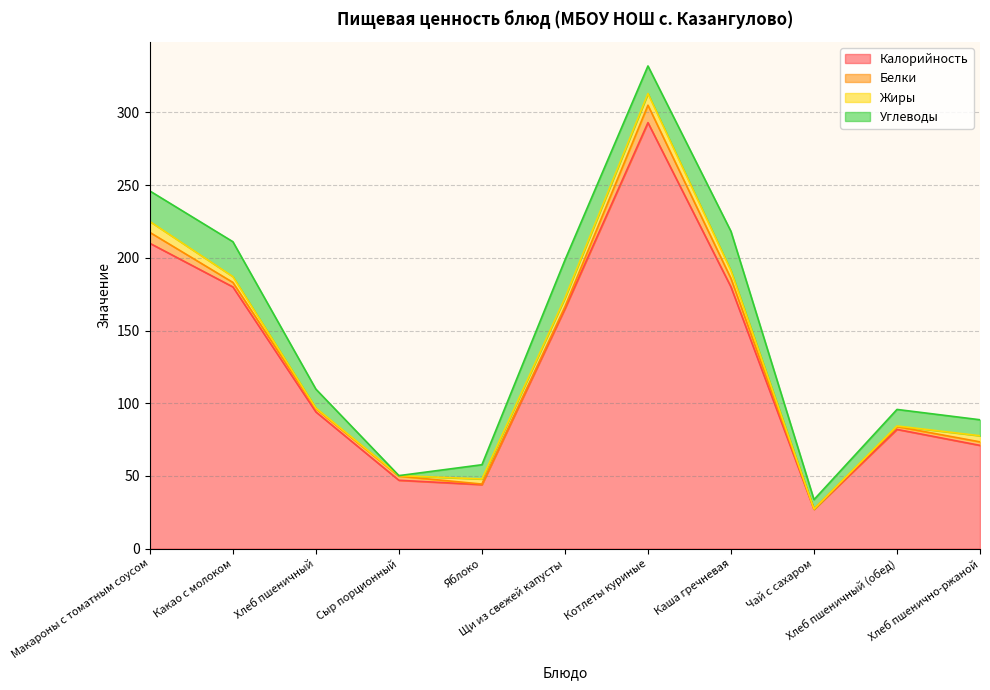

How many values in the Белки series are below 2?

4